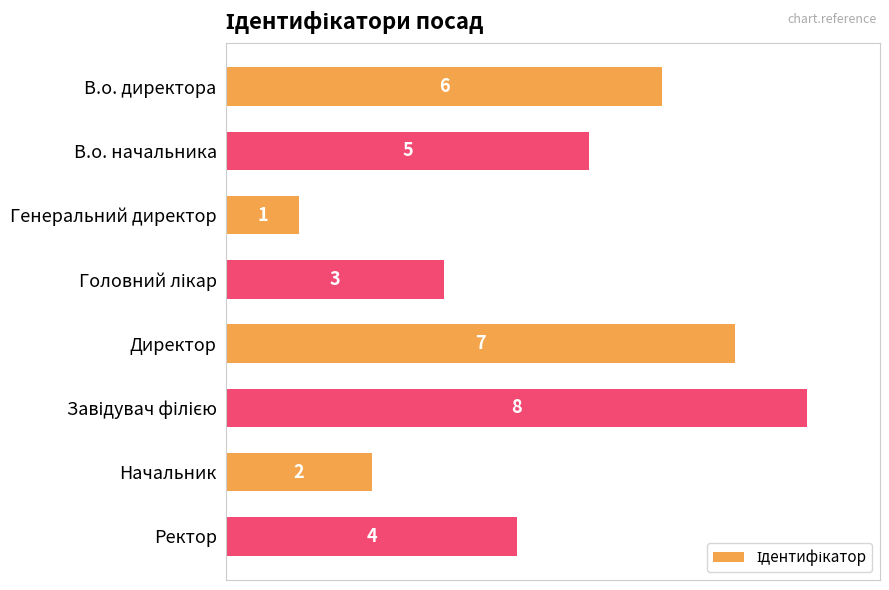

What is the value of the 4th bar from the top?

3